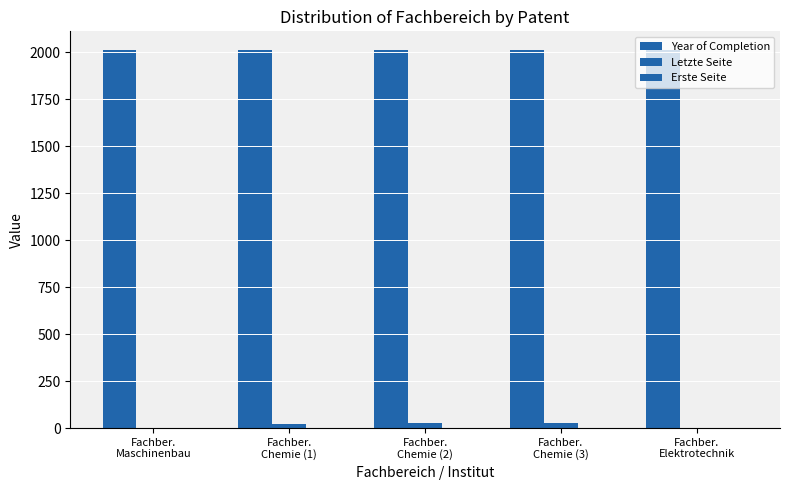

What is the spread (max minus min) of values at Fachber.
Maschinenbau?

2011